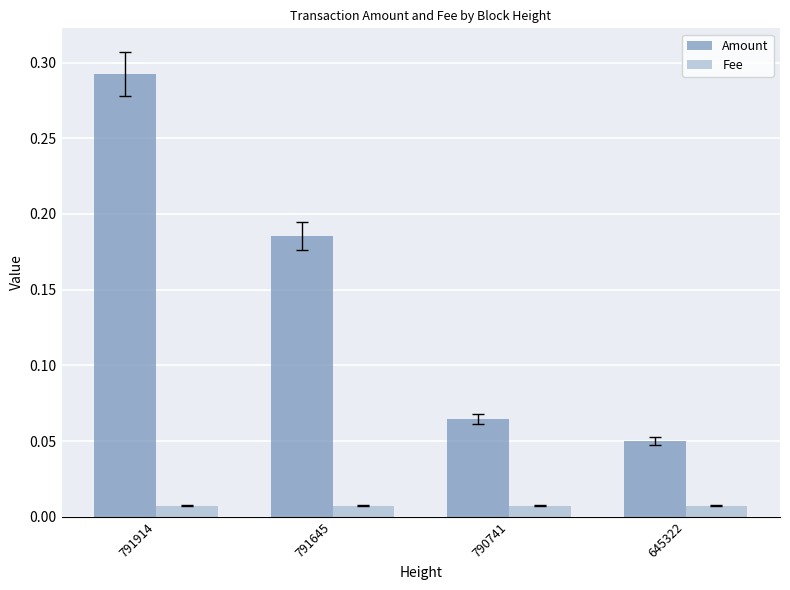

List the labels in order of Amount value, smallest first.

645322, 790741, 791645, 791914